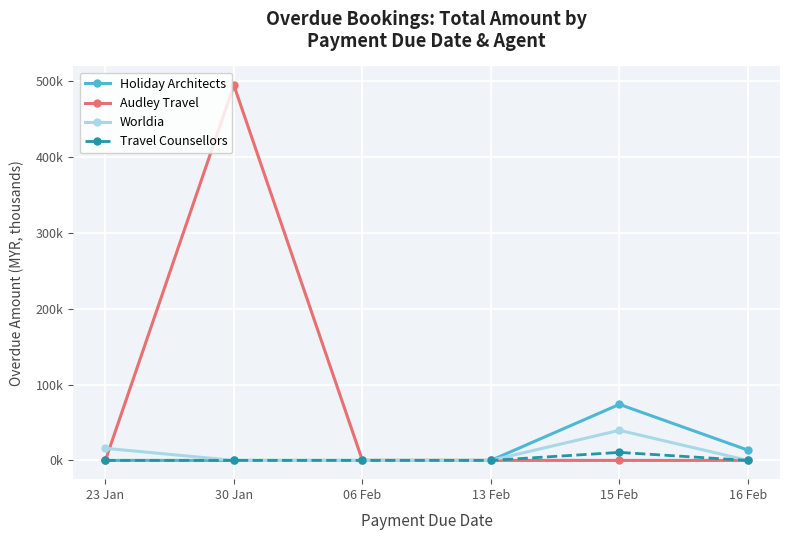

Between 15 Feb and 06 Feb, which is larger?

15 Feb